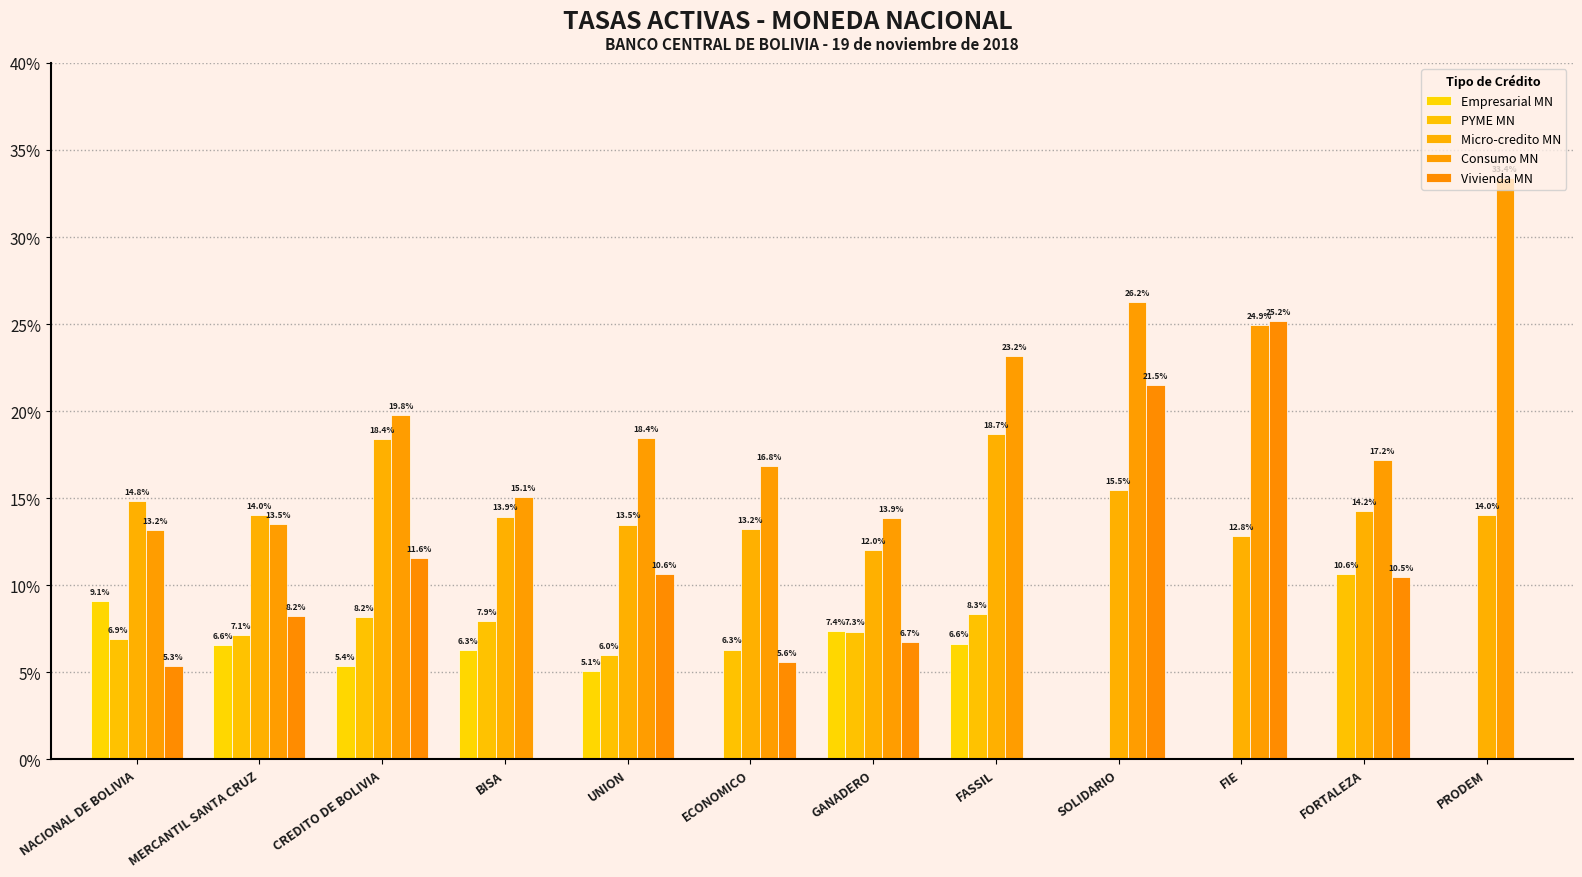

What is the maximum value shown in the chart?

33.4